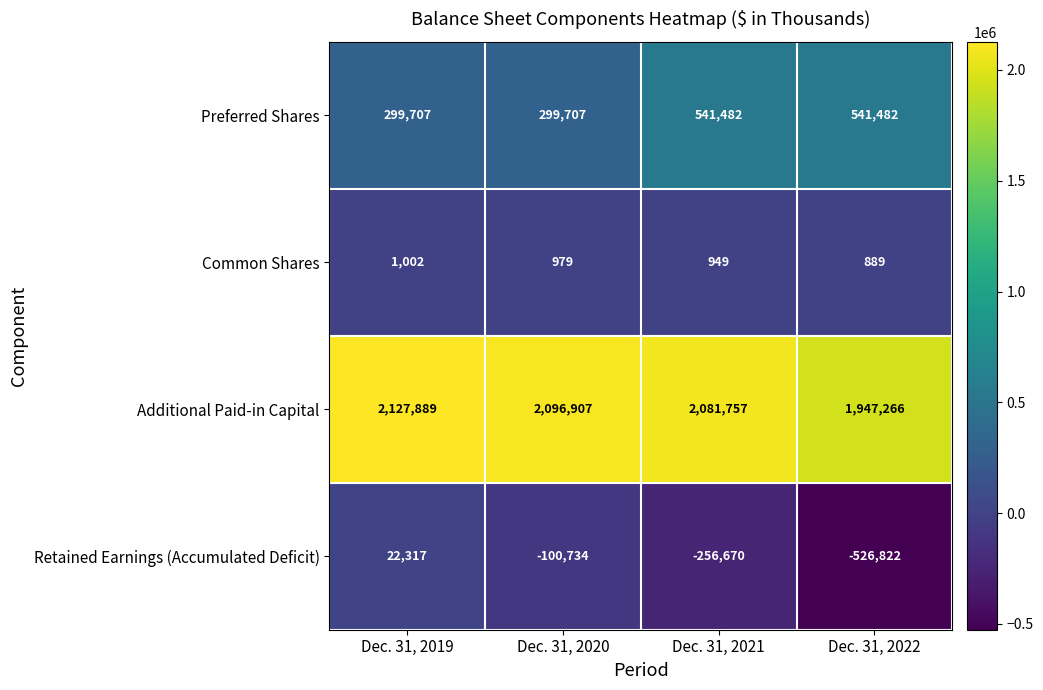

How many categories are shown in the chart?

4